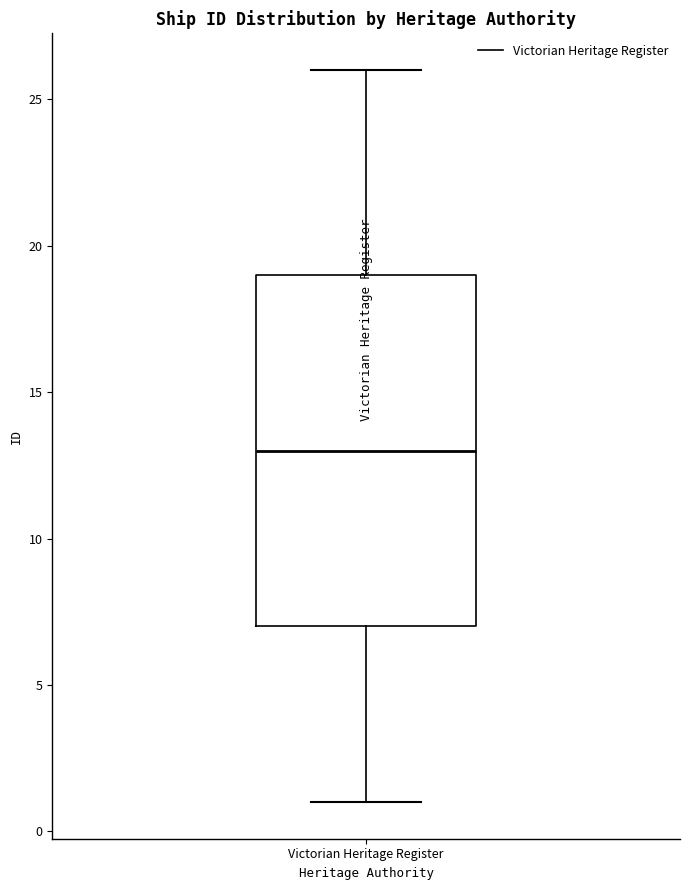

Transcribe this box plot: give where the median line is, the range the box spans, and where the two whiskers end, as read against the y-axis. The values are not printed on the chart, so give them approximately, as read against the axis.

median 13, box 7 to 19, whiskers 1 to 26